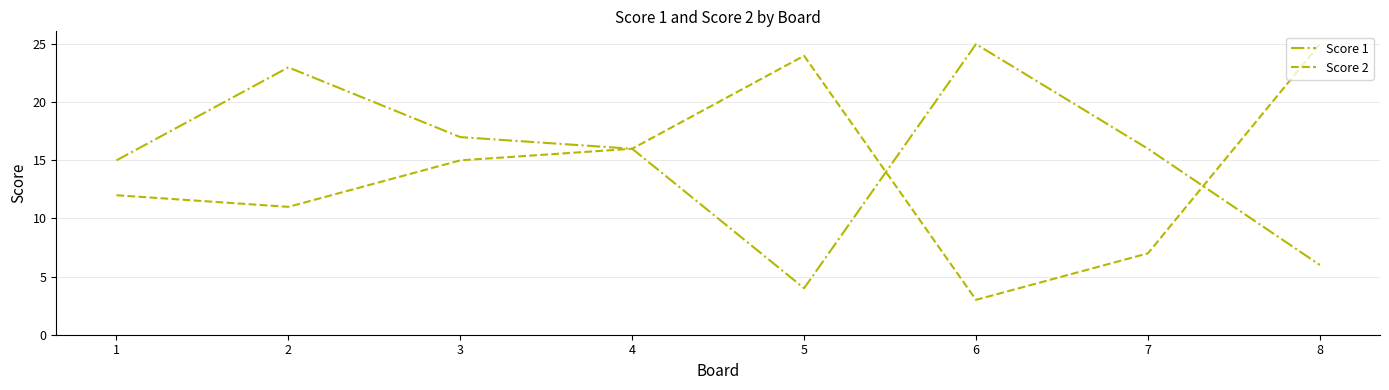

What is the sum of the Score 1 values at 2 and 6?

48